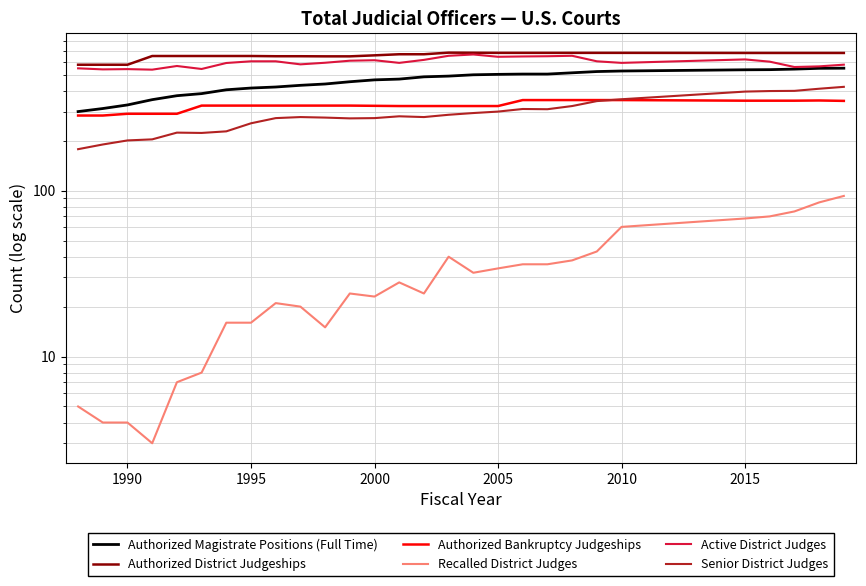

The Senior District Judges series shows 123.2 at 24. True or false?

False